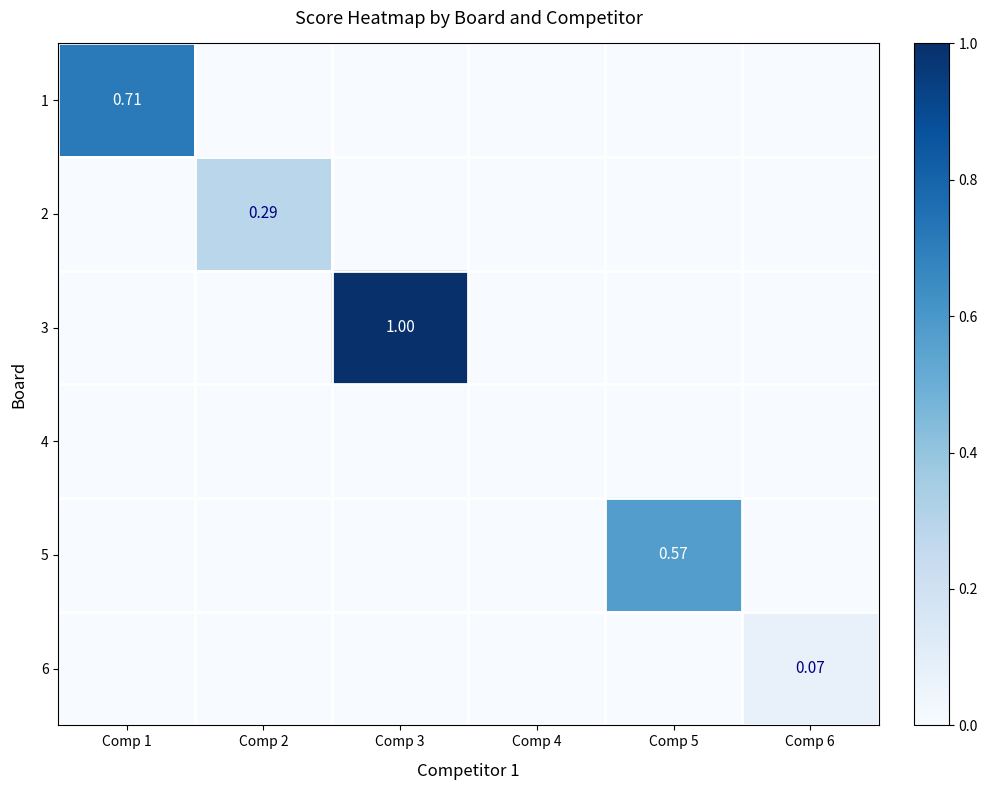

List the labels in order of 6 value, largest first.

Comp 6, Comp 1, Comp 2, Comp 3, Comp 4, Comp 5